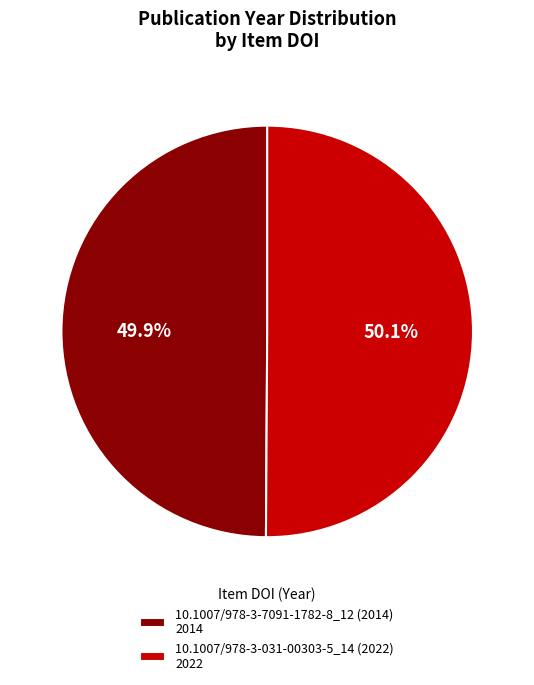

Is there any slice that represents more than half of the pie?

Yes